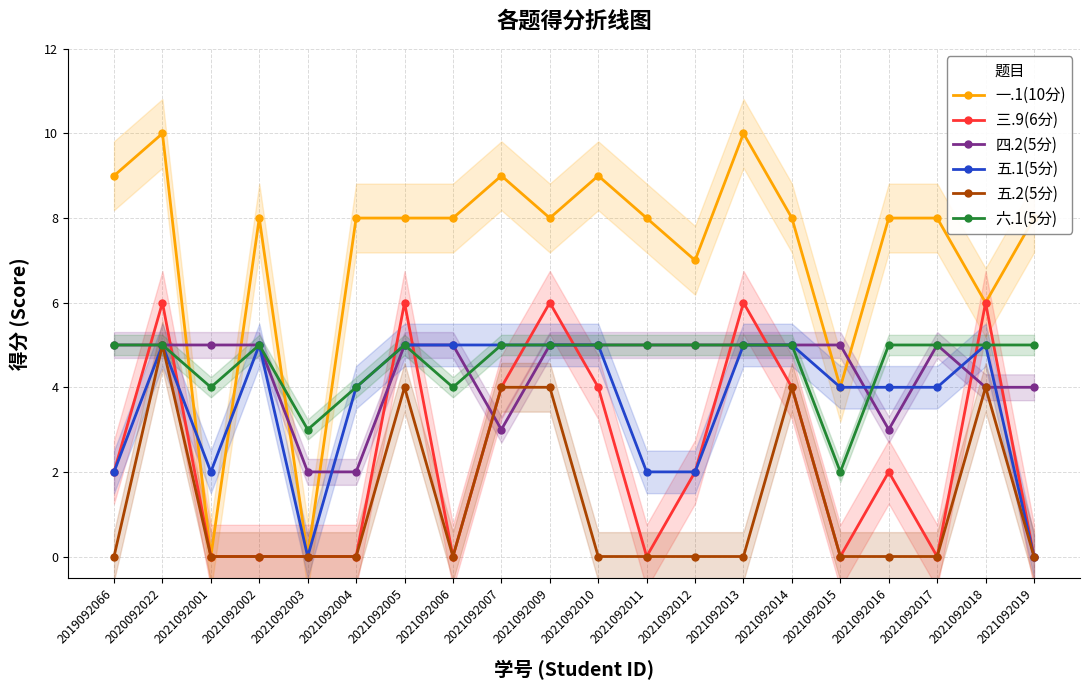

What is the sum of all 五.1(5分) values?

74